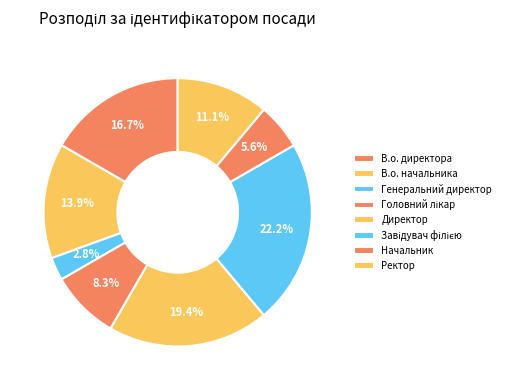

What percentage is the Начальник slice, to the nearest percent?

6%